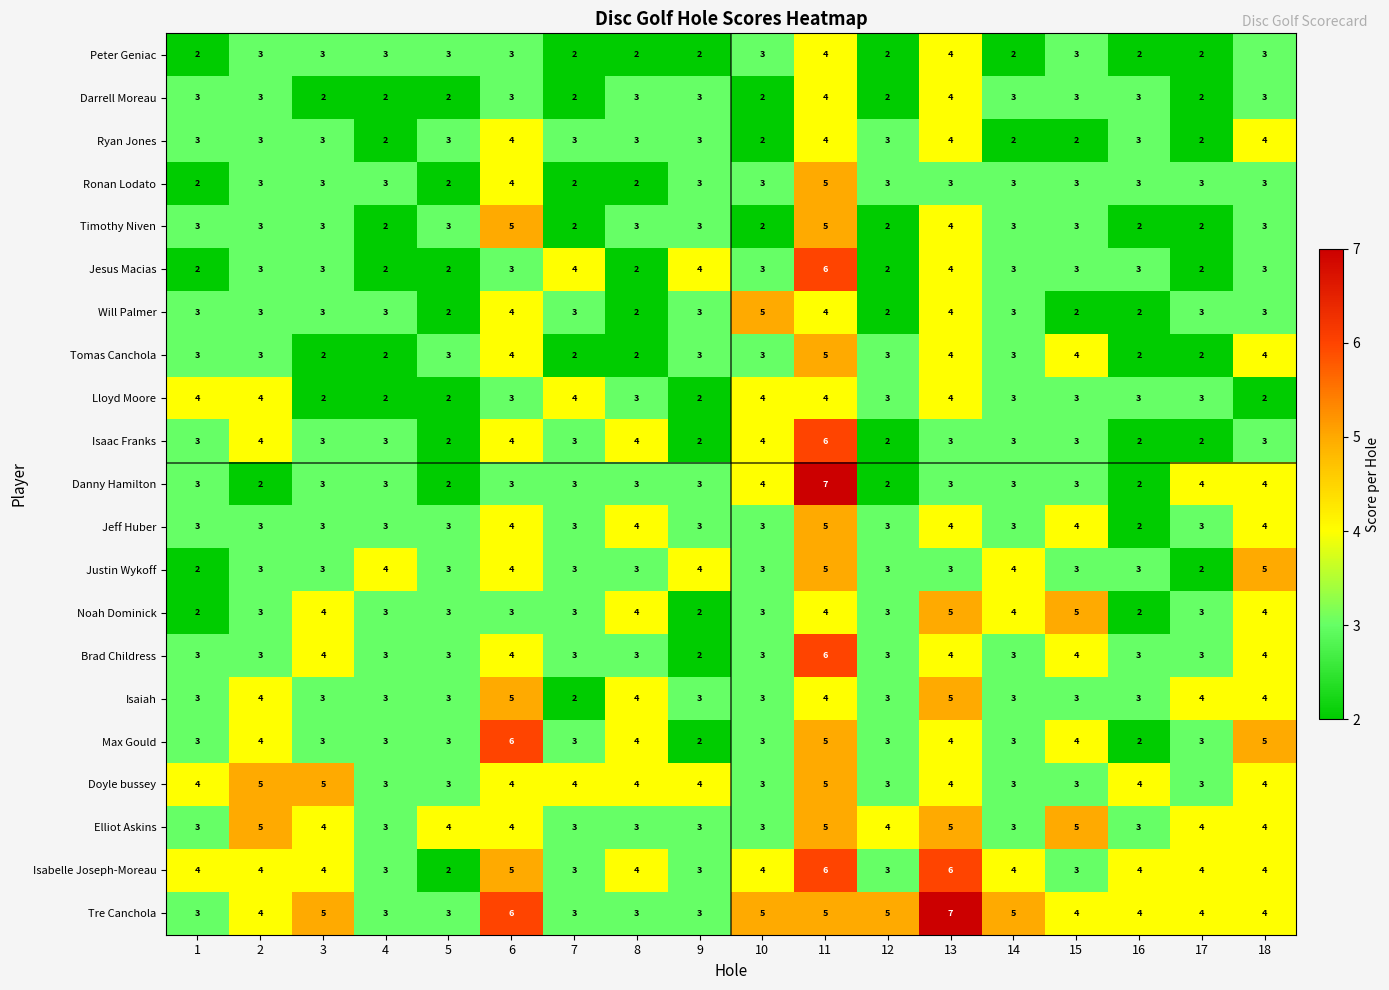

What is the highest value of the Doyle bussey series?

5